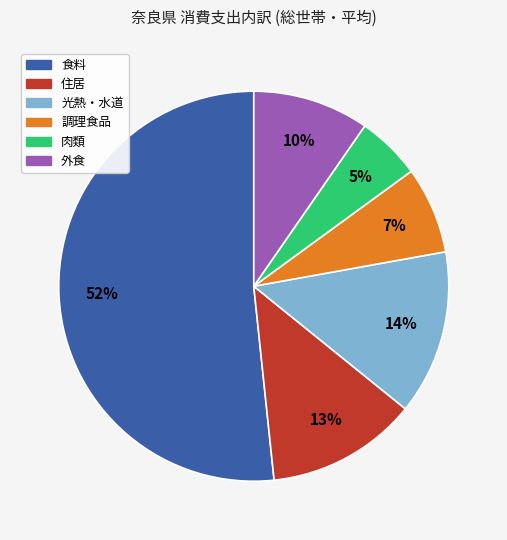

How many slices are in this pie chart?

6